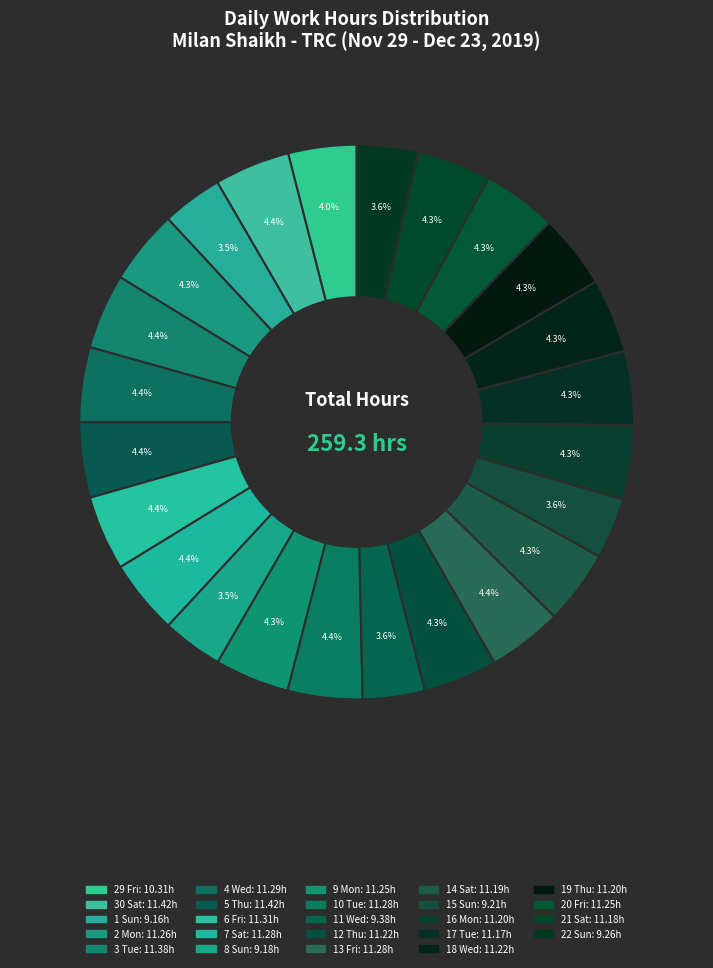

Is there any slice that represents more than half of the pie?

No